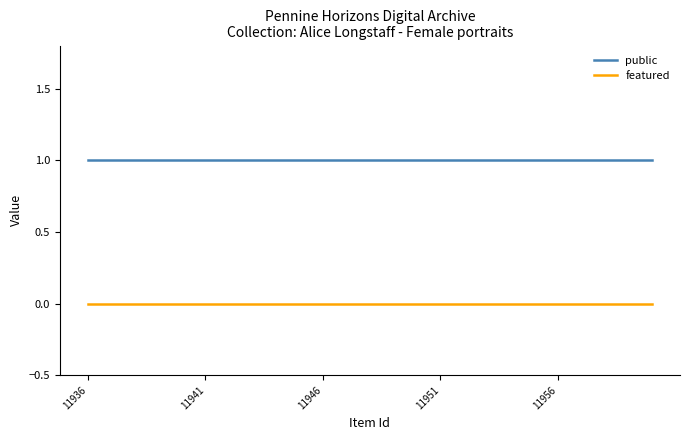

True or false: public and featured cross at least once.

False